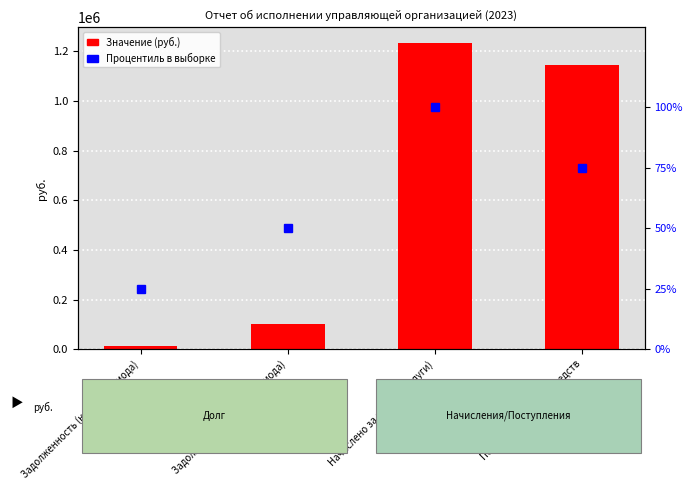

What is the difference between the Процентиль в выборке values at Задолженность (начало периода) and Начислено за работы (услуги)?

75.0